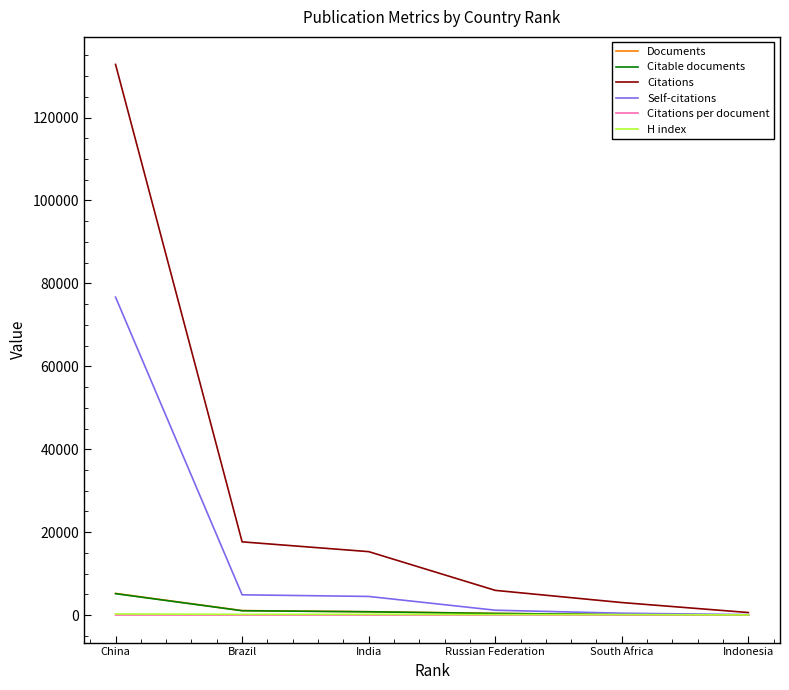

Which series has the largest total across all categories?

Citations